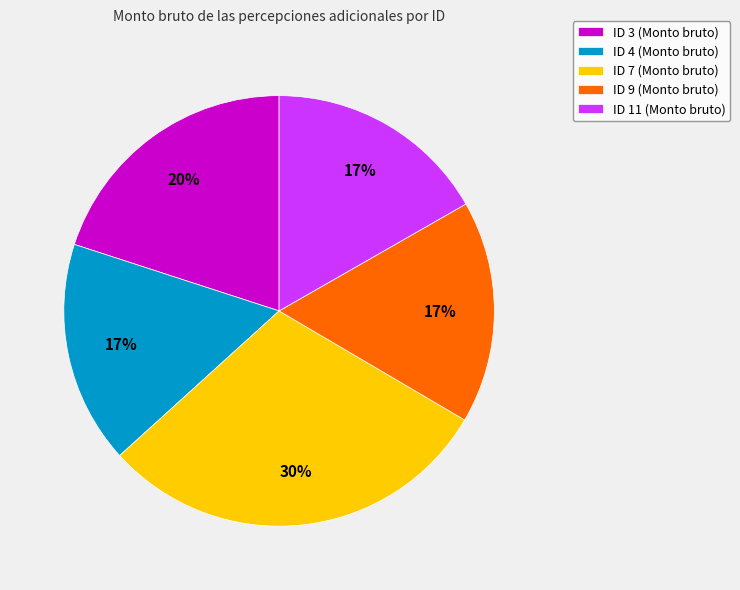

To the nearest percent, what percentage of the pie is ID 11?

17%